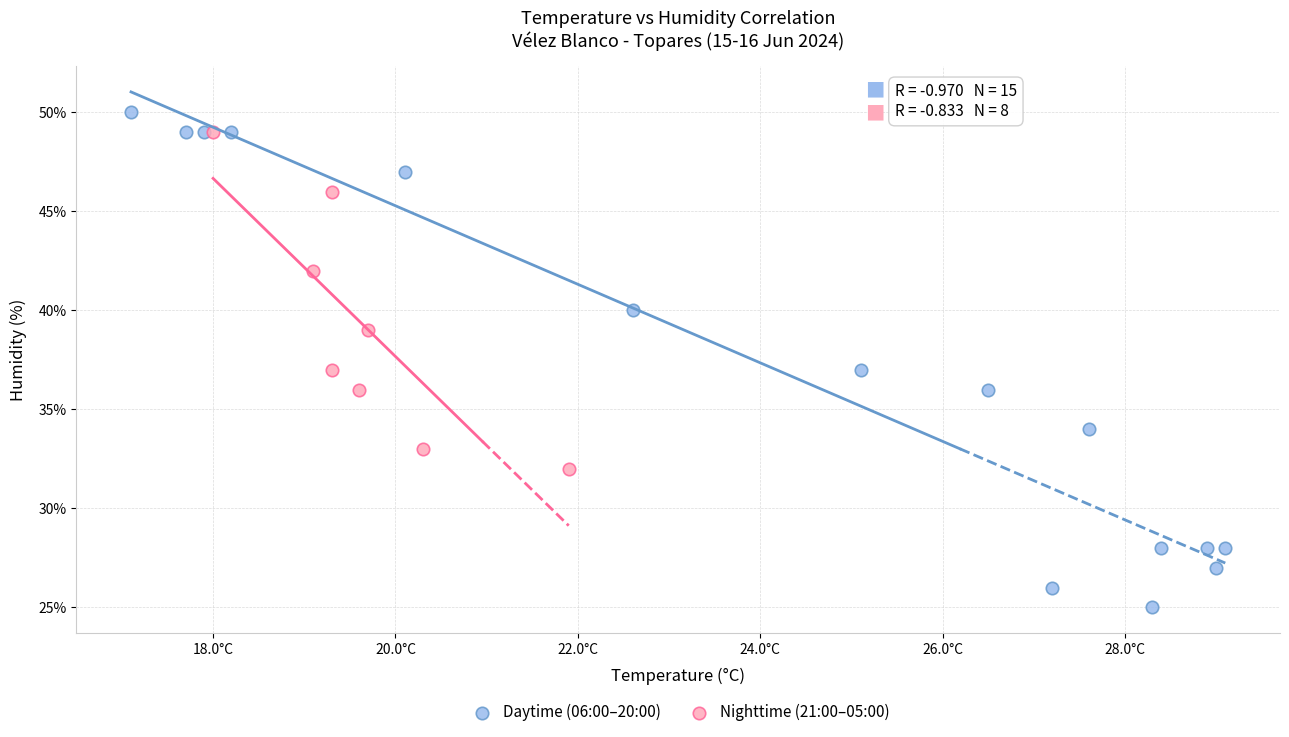

Which series has the largest Y range (max minus min)?

Daytime (06:00–20:00)